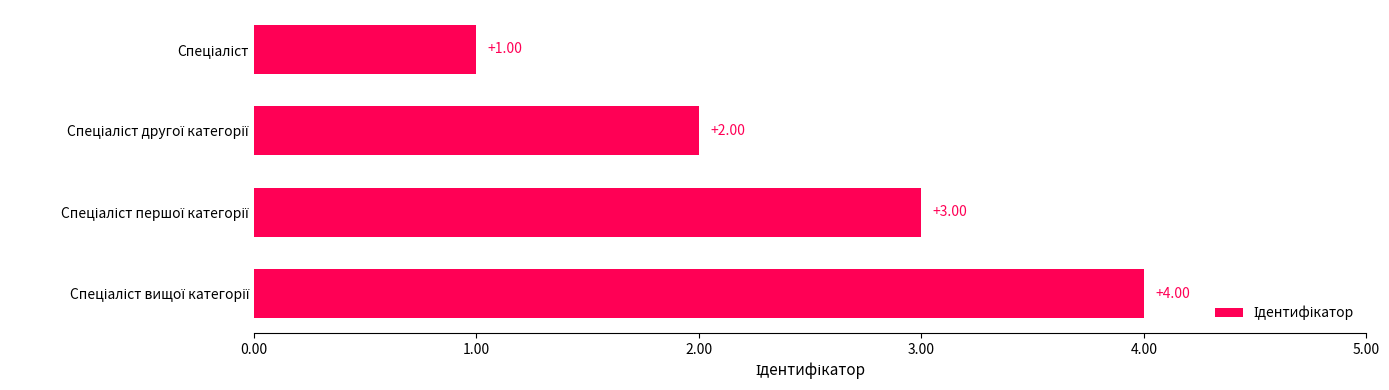

What is the difference between the maximum and minimum values?

3